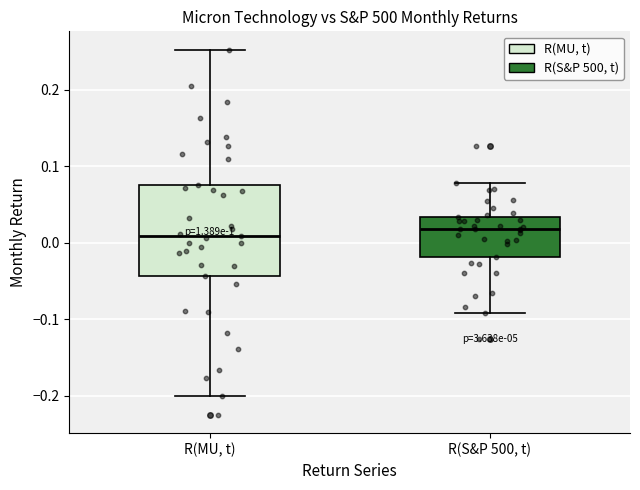

Reading left to right, read every box against the y-axis: the position of its median line, the range the box covers, and the ends of its whiskers. The values are not printed on the chart, so give them approximately, as read against the axis.

R(MU, t): median 0.01, box -0.04 to 0.08, whiskers -0.20 to 0.25
R(S&P 500, t): median 0.02, box -0.02 to 0.03, whiskers -0.09 to 0.08